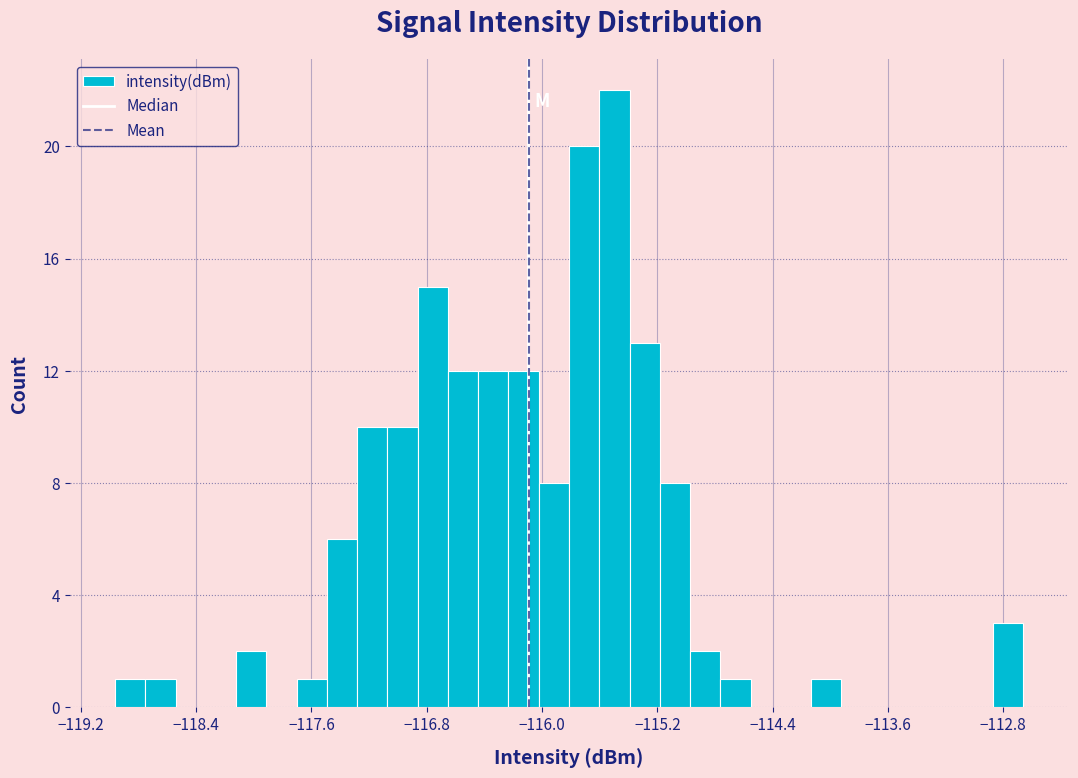

Around what value on the x-axis is the tallest bar? Give the approximate position of its centre, as read against the axis.

-115.5